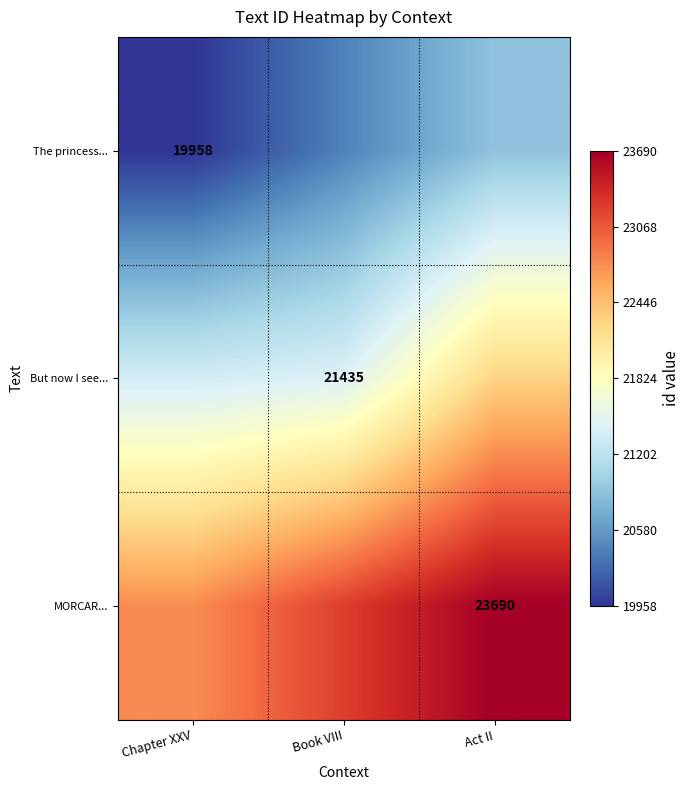

At how many categories does at least one series exceed 20994?

3